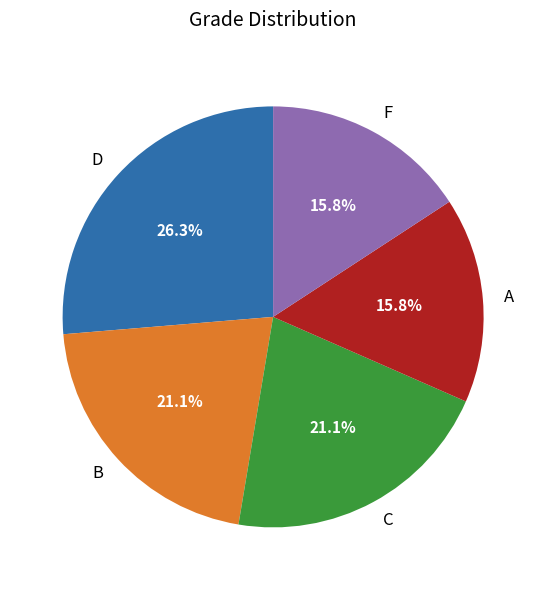

Is the sum of B and F greater than half?

No